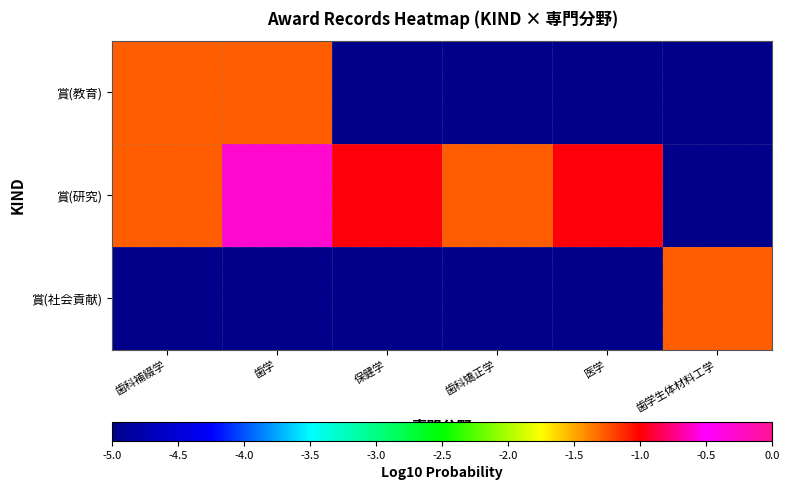

List the series in order of their overall mean, highest first.

賞(研究), 賞(教育), 賞(社会貢献)